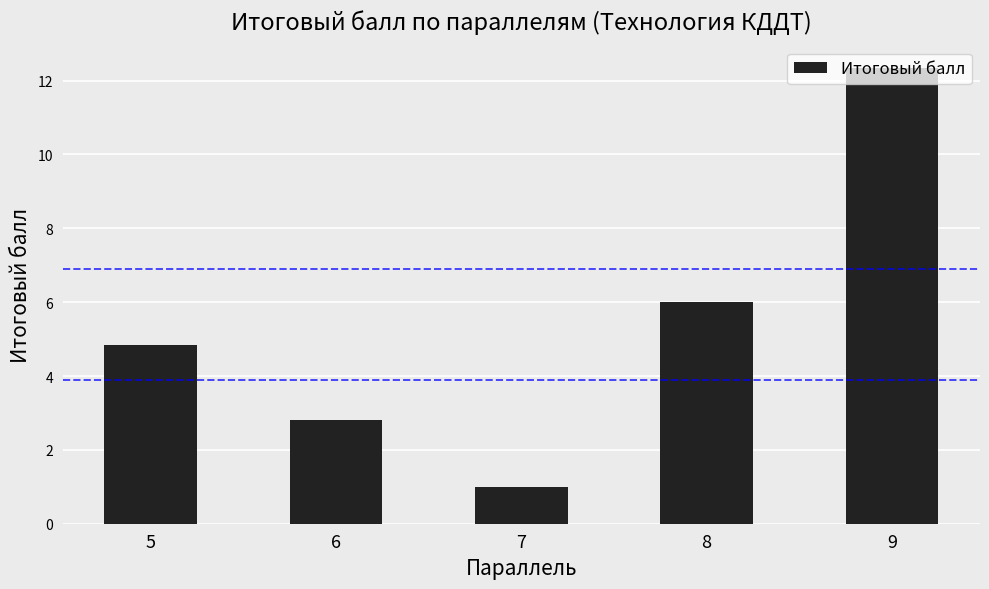

True or false: the data shows 0.5 at 7.

False